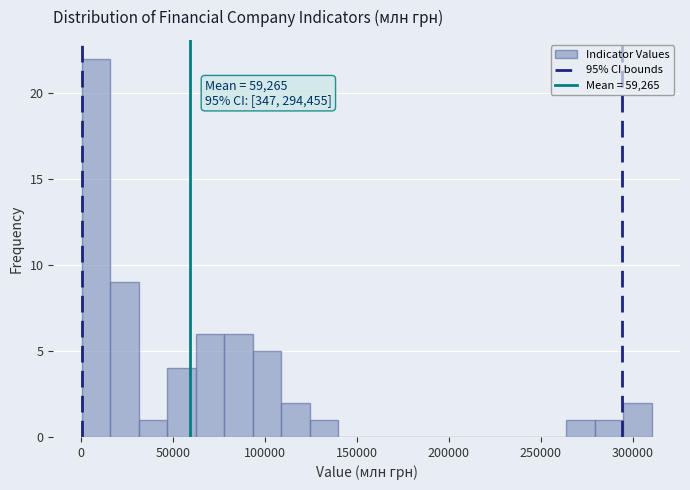

Around what value on the x-axis is the tallest bar? Give the approximate position of its centre, as read against the axis.

10000